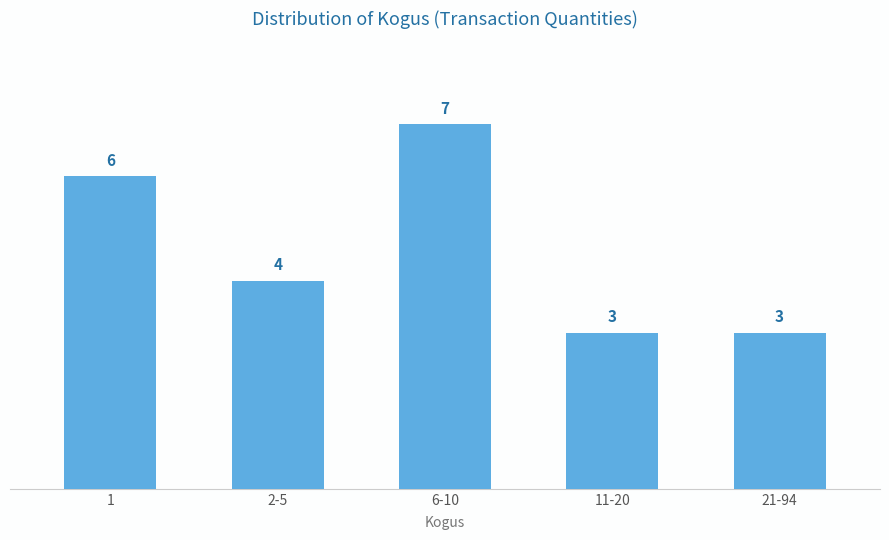

Reading left to right, transcribe all the data shown in this chart.

1=6	2-5=4	6-10=7	11-20=3	21-94=3